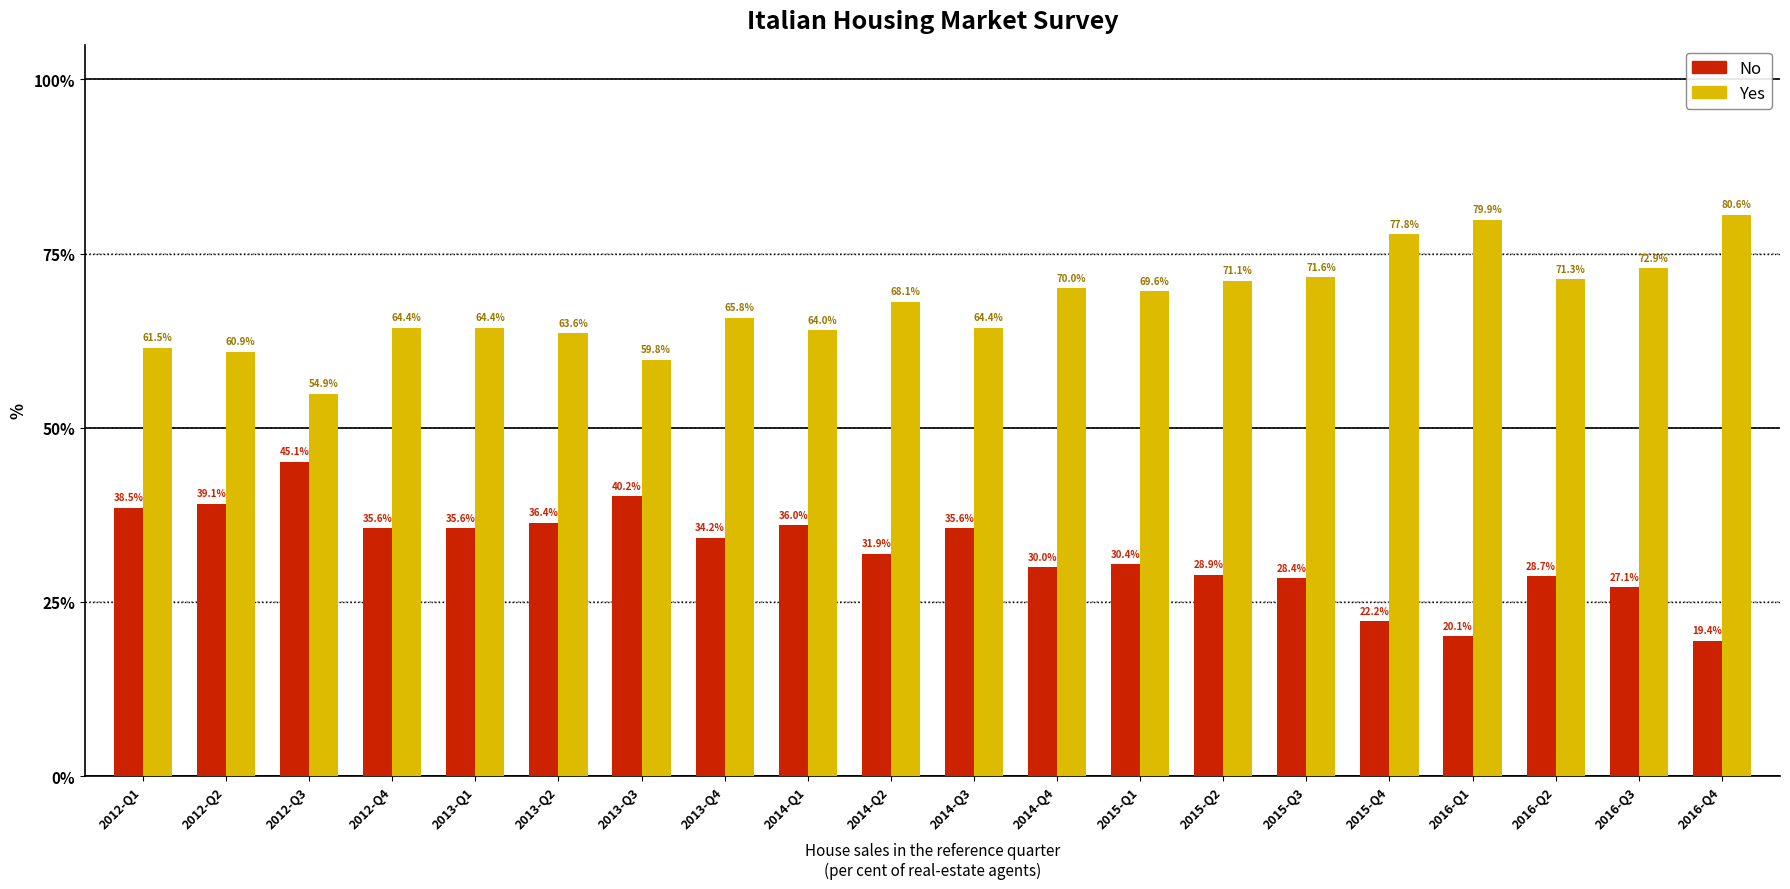

What is the highest value of the No series?

45.1